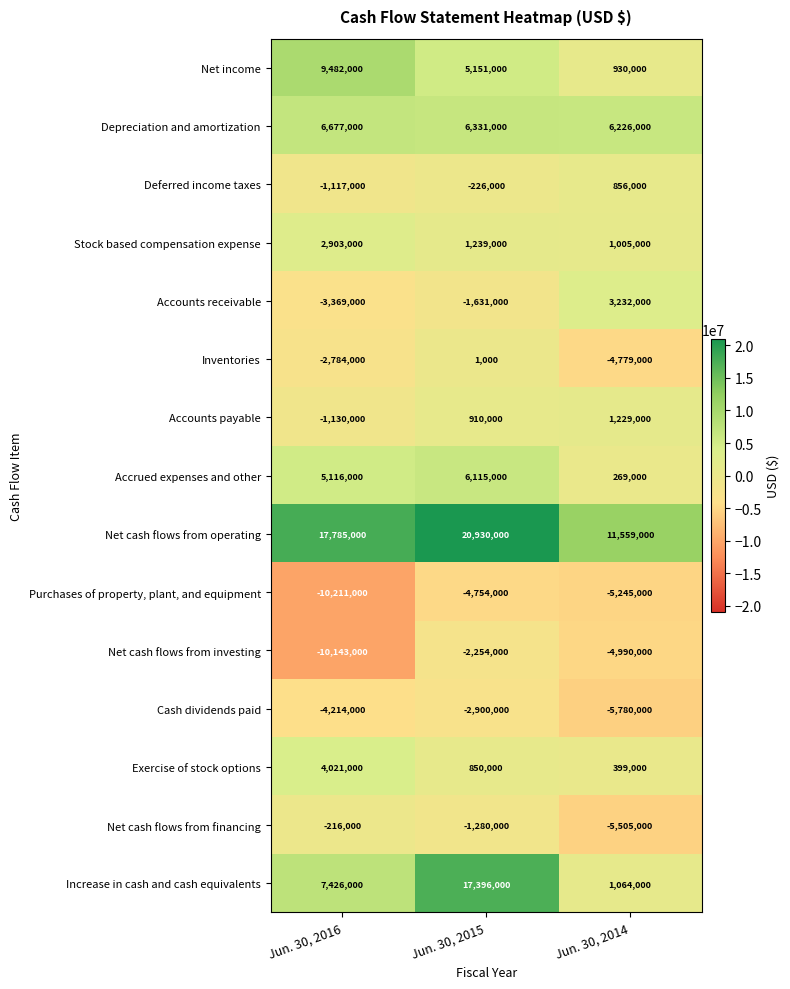

What is the spread (max minus min) of values at Jun. 30, 2014?

17339000